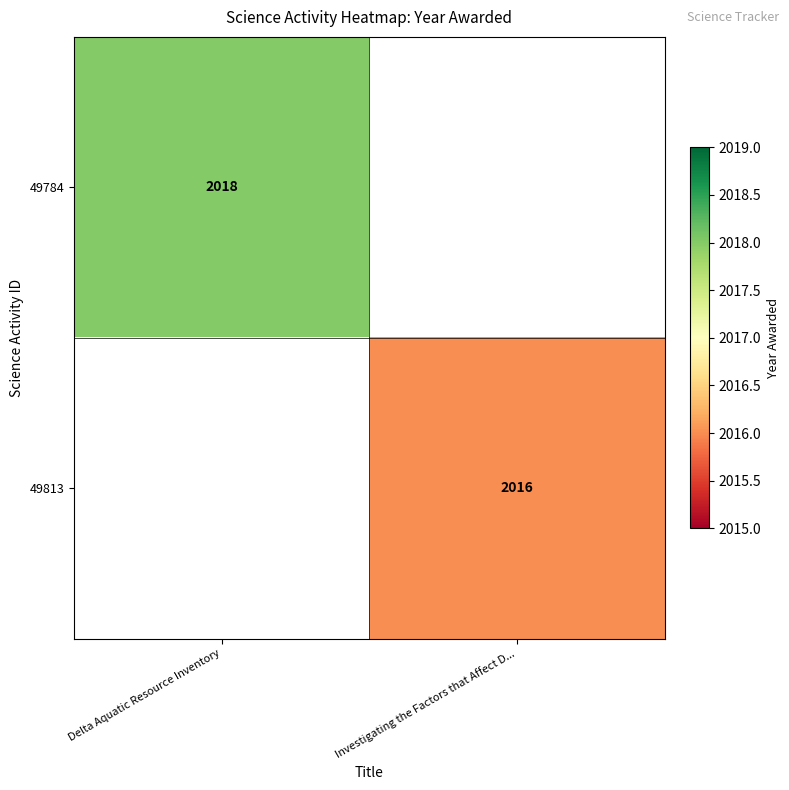

Is it true that 49813 equals 2016 at Investigating the Factors that Affect D...?

True